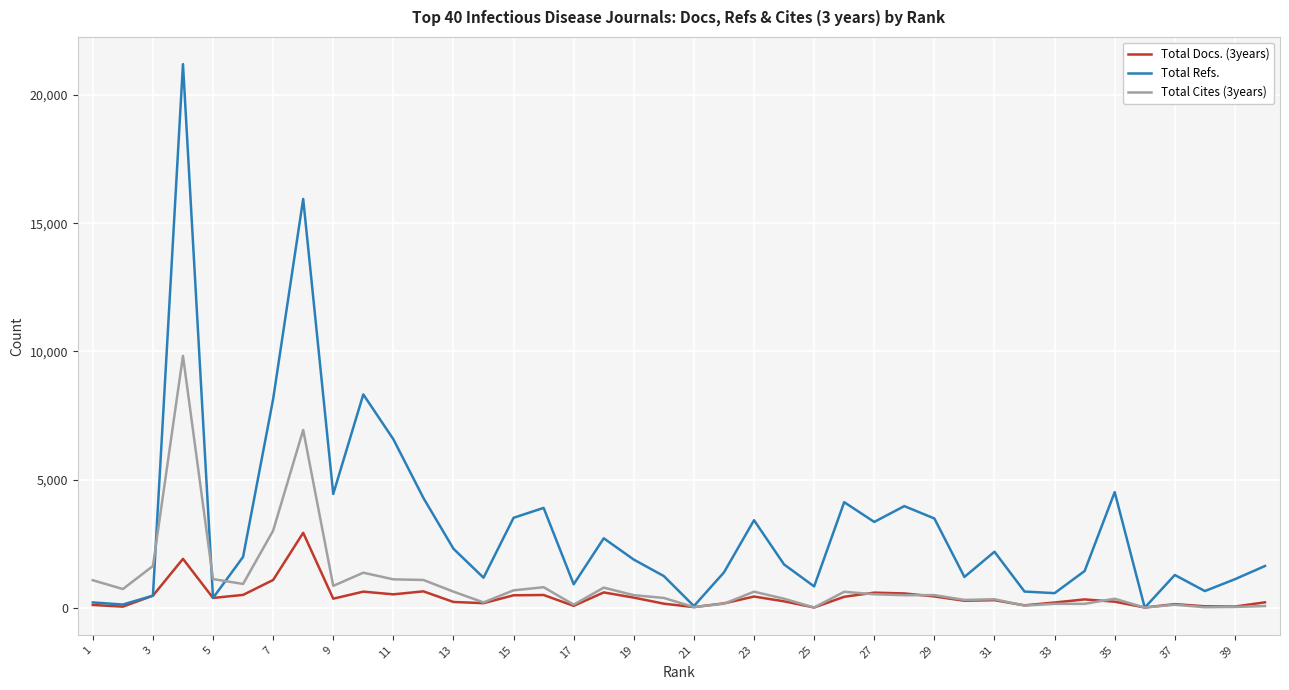

What is the maximum value shown in the chart?

21207